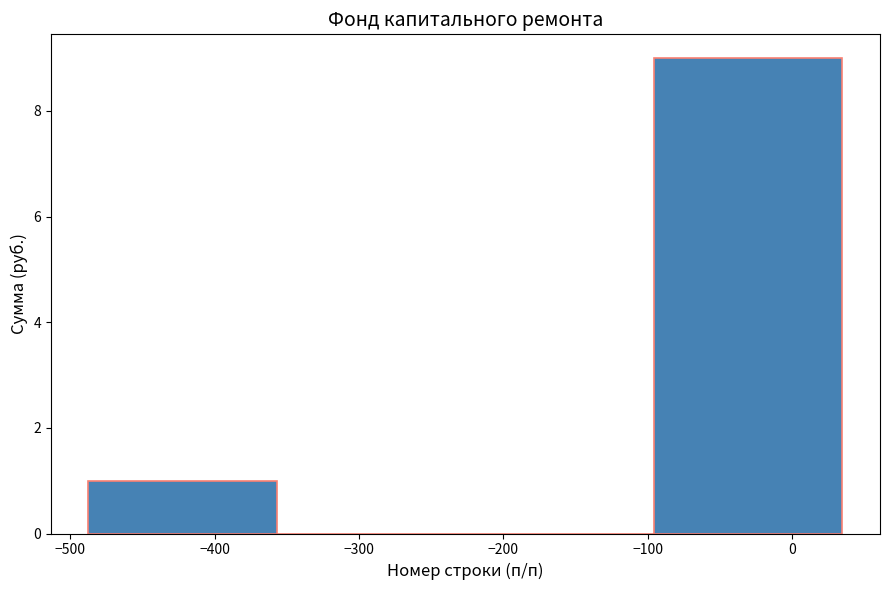

What is the height of the bar covering -490 to -360 on the x-axis? Neither the bar edges nor the heights are printed on the chart, so give them approximately, as read against the axes.

1